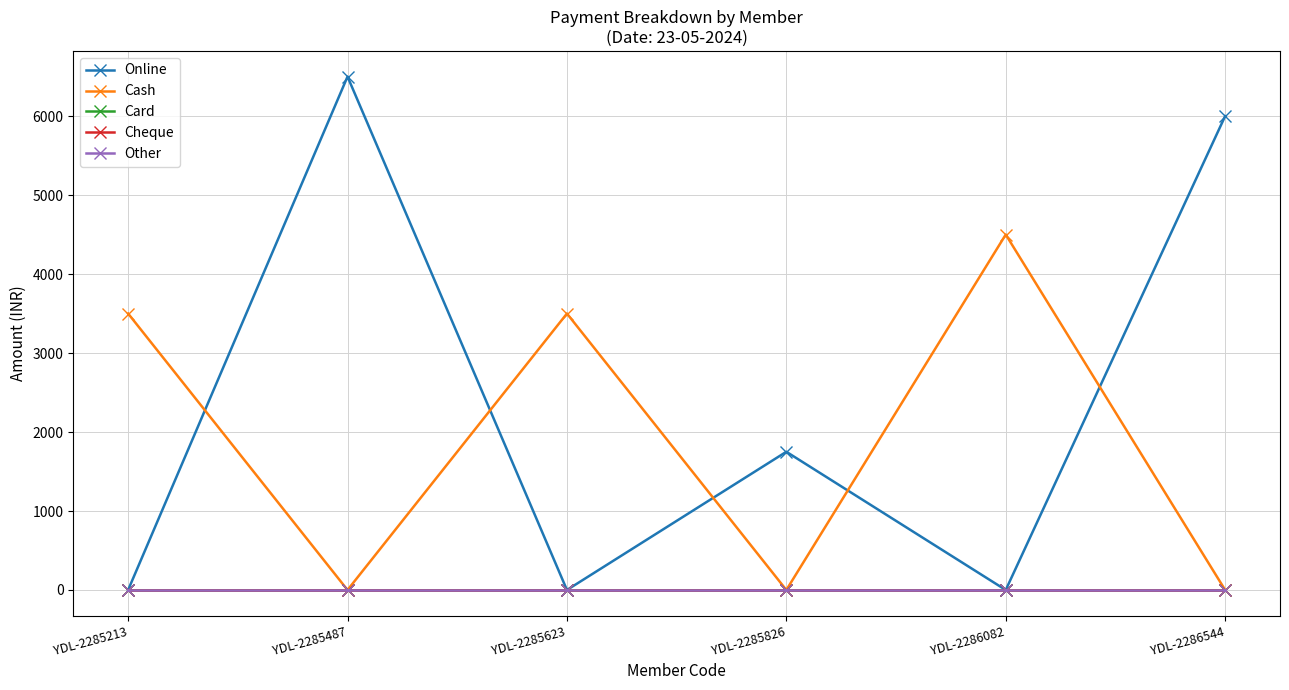

How many lines are shown in the chart?

5